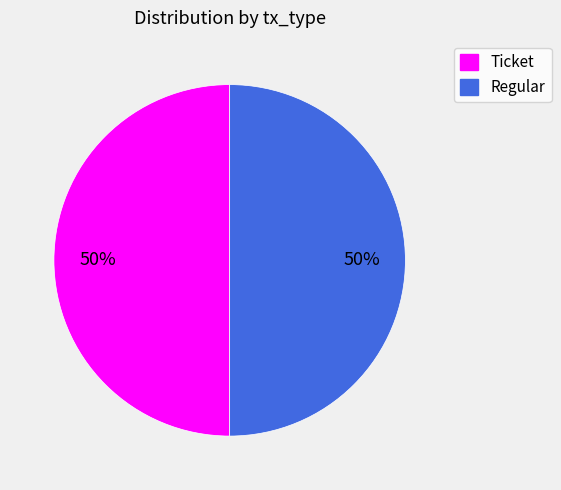

What is the ratio of the value at Regular to the value at Ticket?

1.0